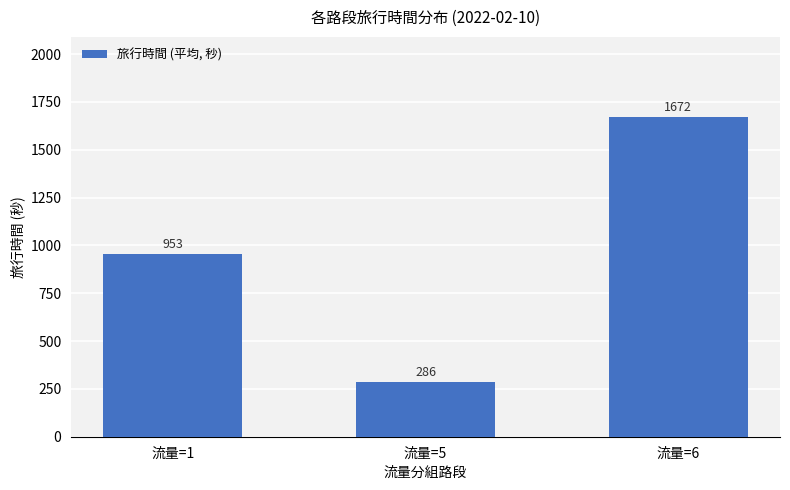

What is the maximum value shown in the chart?

1672.0